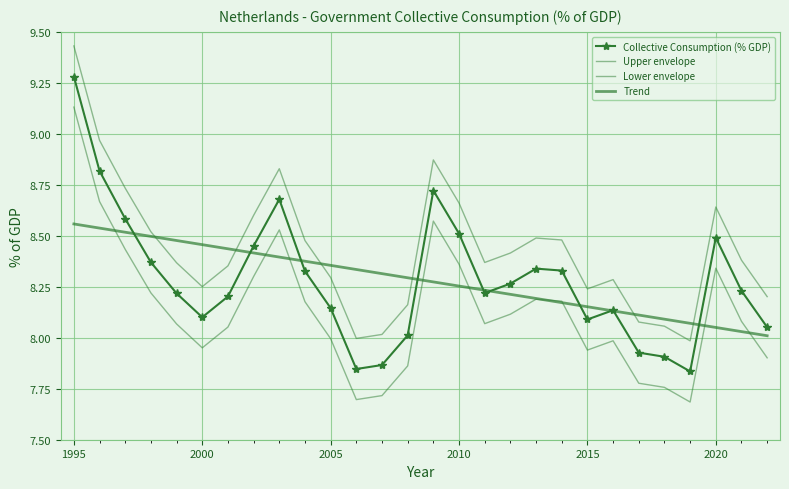

How many data points does each series have?

28